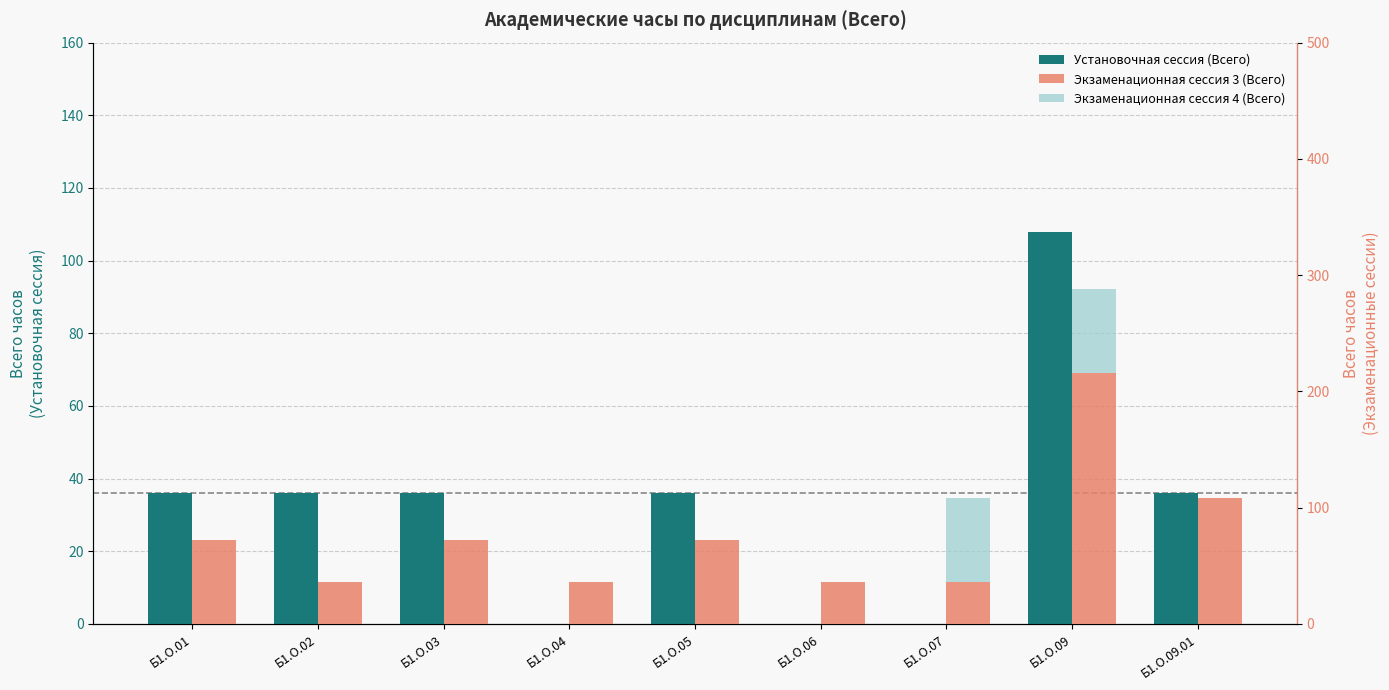

Which series changed the most between Б1.О.01 and Б1.О.09?

Экзаменационная сессия 3 (Всего)